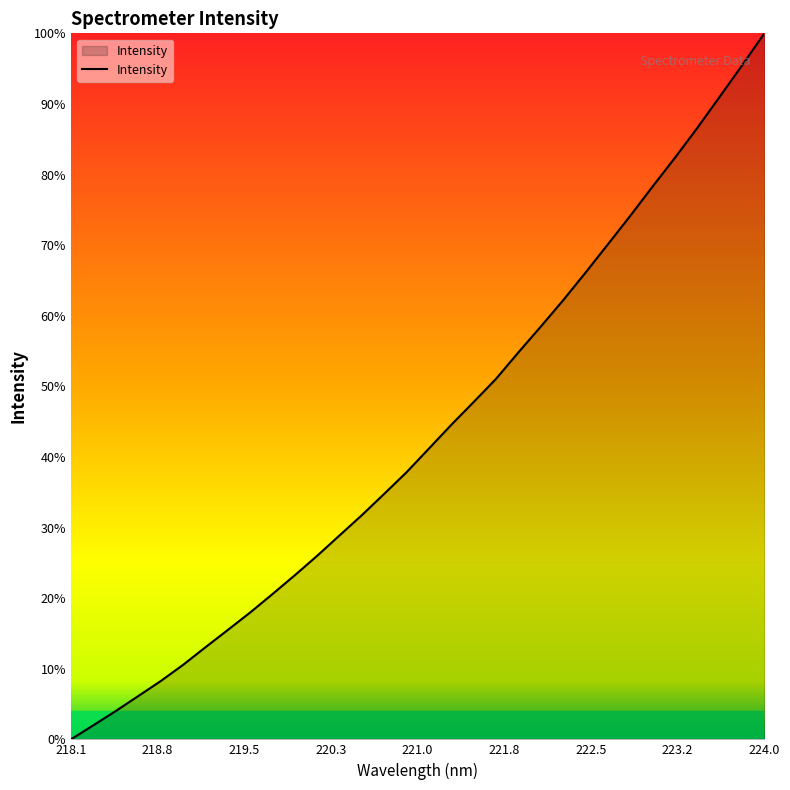

Does the chart display data point markers on the line(s)?

No